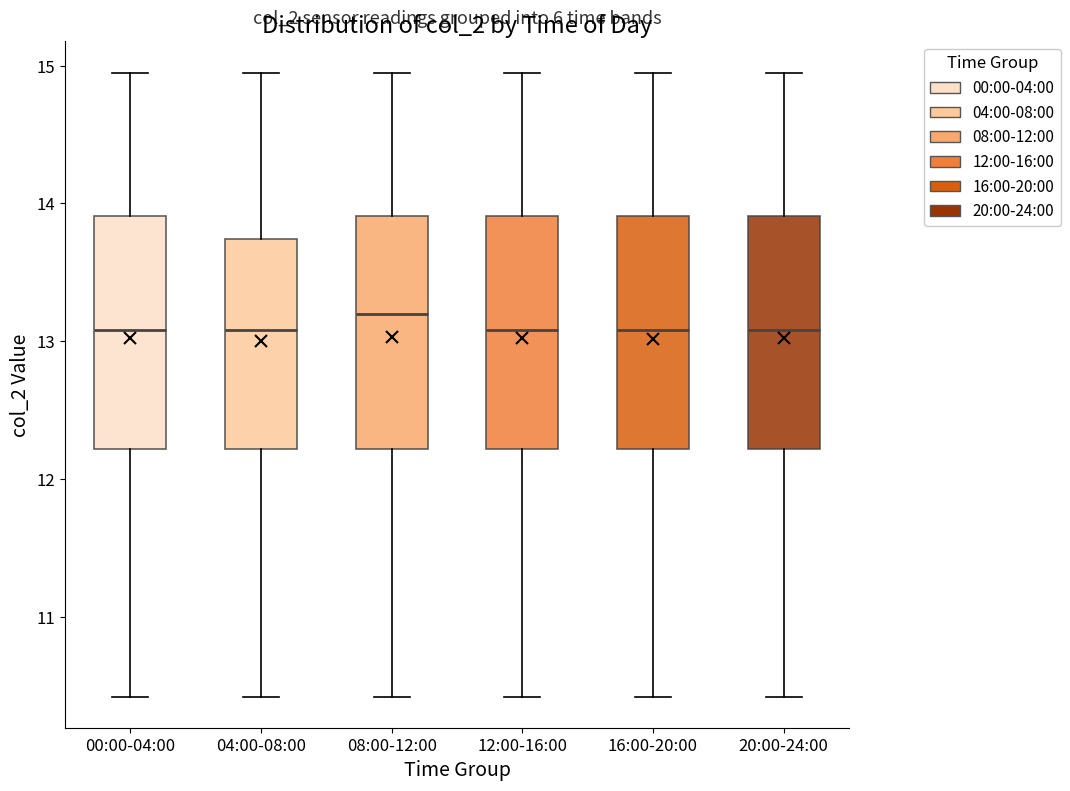

Reading left to right, transcribe this box plot: for each box, give where its median line is, the range the box spans, and where its two whiskers end, as read against the y-axis. The values are not printed on the chart, so give them approximately, as read against the axis.

00:00-04:00: median 13.1, box 12.2 to 13.9, whiskers 10.4 to 15.0
04:00-08:00: median 13.1, box 12.2 to 13.7, whiskers 10.4 to 15.0
08:00-12:00: median 13.2, box 12.2 to 13.9, whiskers 10.4 to 15.0
12:00-16:00: median 13.1, box 12.2 to 13.9, whiskers 10.4 to 15.0
16:00-20:00: median 13.1, box 12.2 to 13.9, whiskers 10.4 to 15.0
20:00-24:00: median 13.1, box 12.2 to 13.9, whiskers 10.4 to 15.0